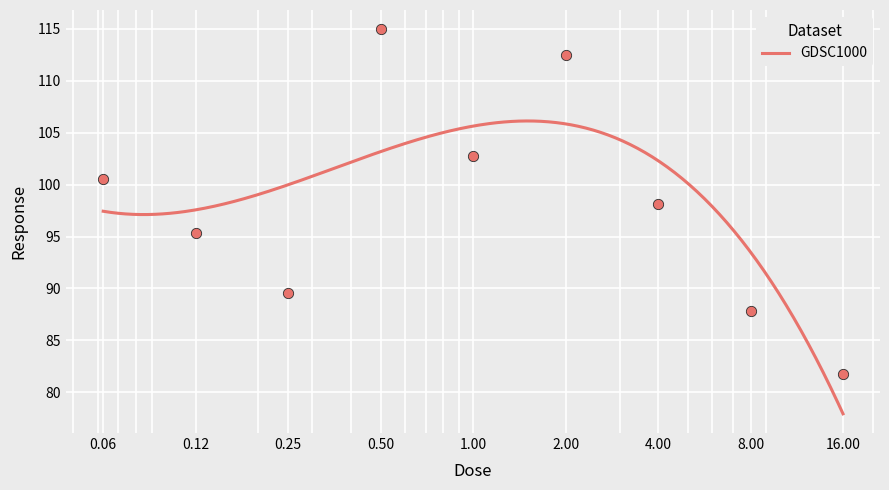

What is the ratio of the value at 0.25 to the value at 0.5?

0.8